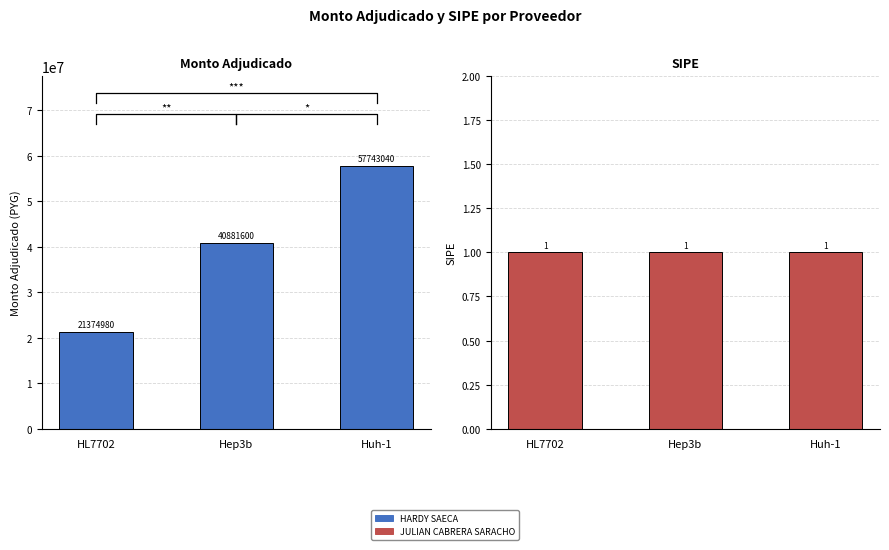

Read the value at Hep3b, to the nearest 100.

40881600